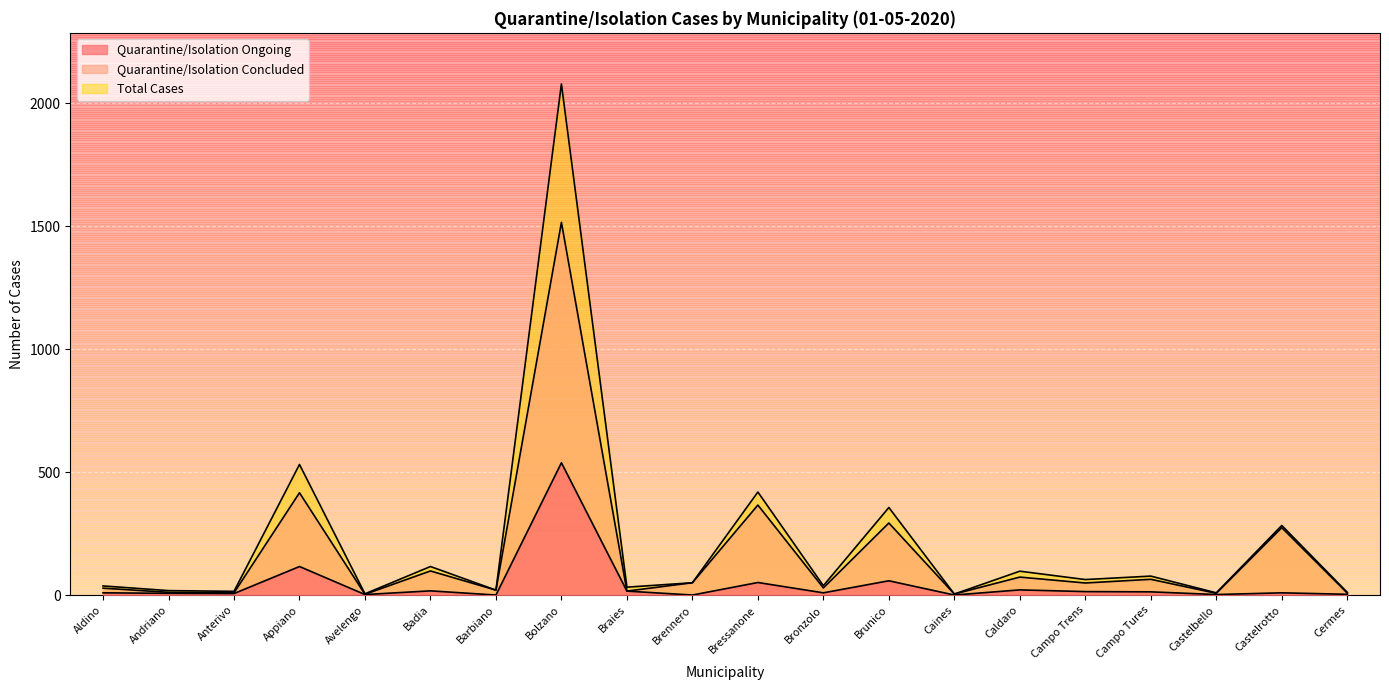

At which label is Total Cases closest to 1041?

Appiano